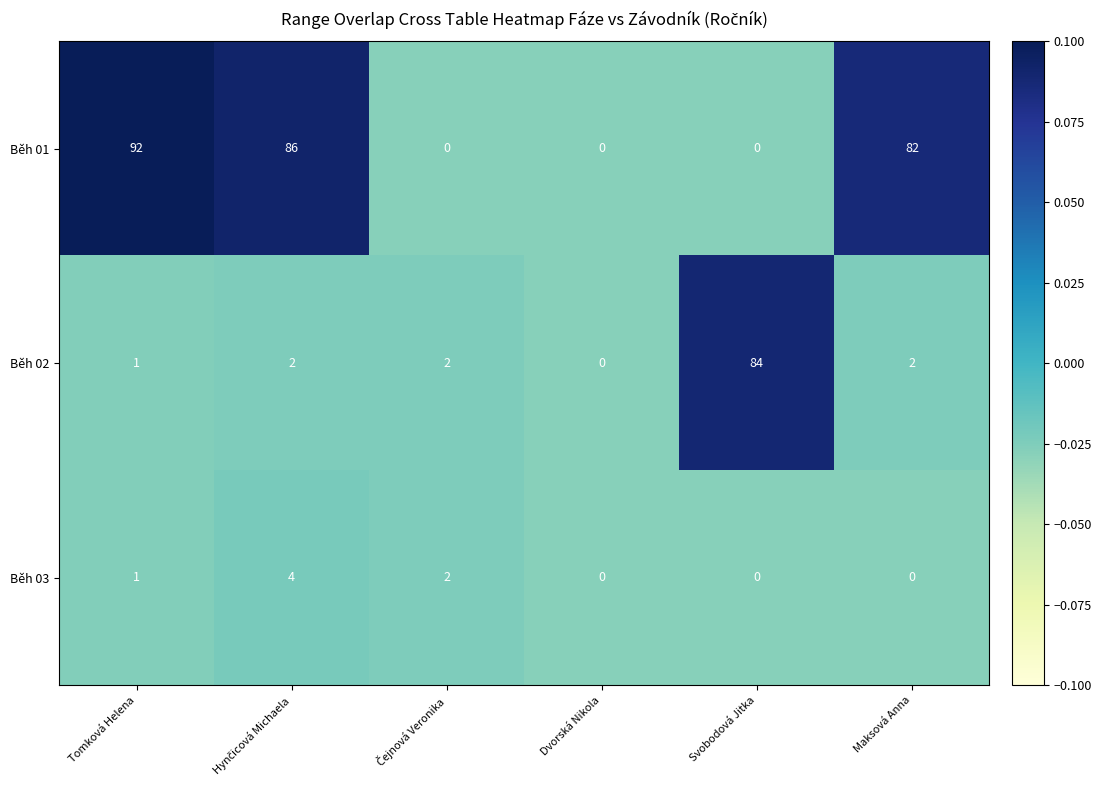

At which category is the sum across all series the highest?

Tomková Helena